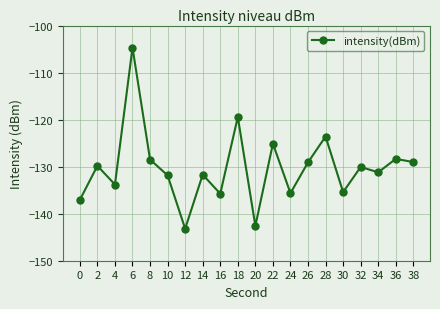

What is the value of the 14th point from the left?

-129.1